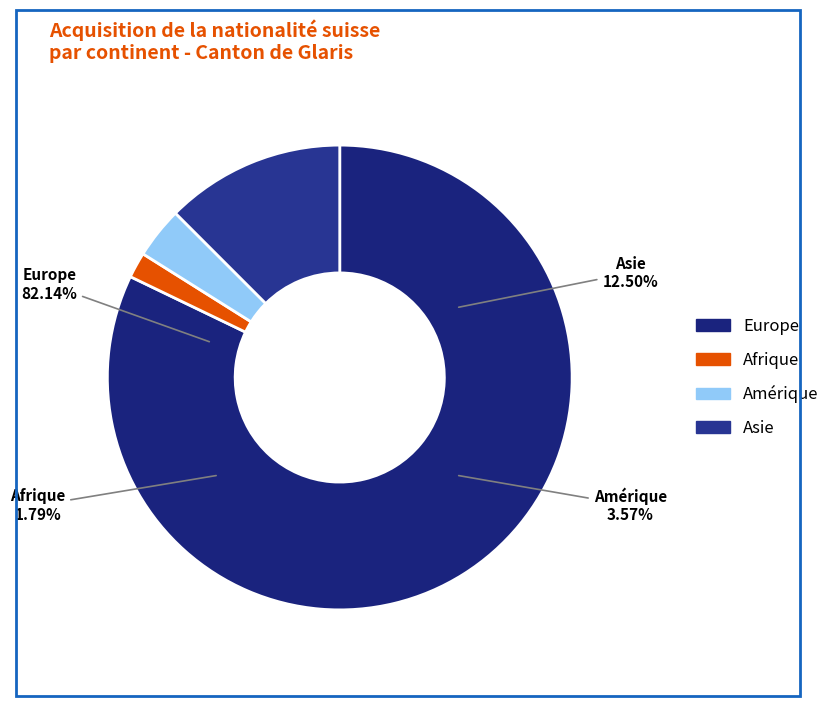

To the nearest percent, what is the difference between the Asie and Afrique slice percentages?

11%